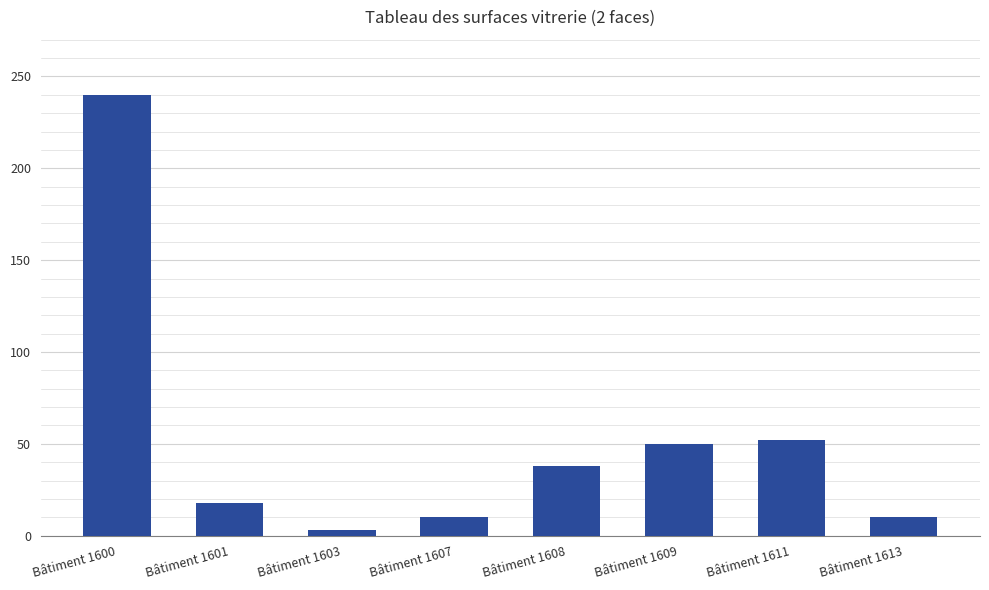

What is the value of the 7th bar from the left?

52